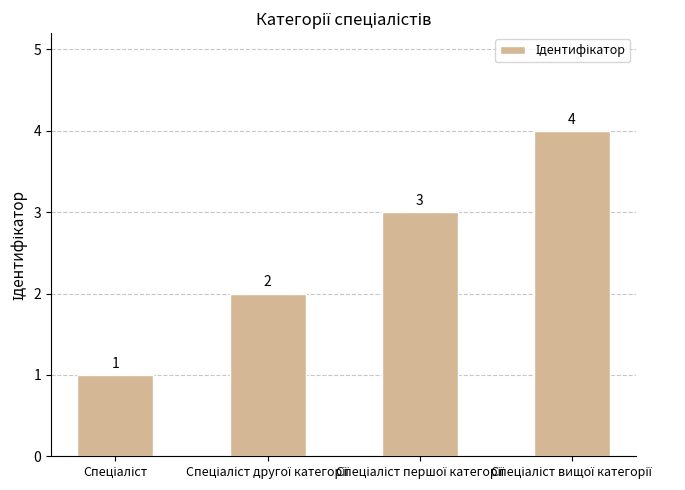

What is the value of the 4th bar from the left?

4